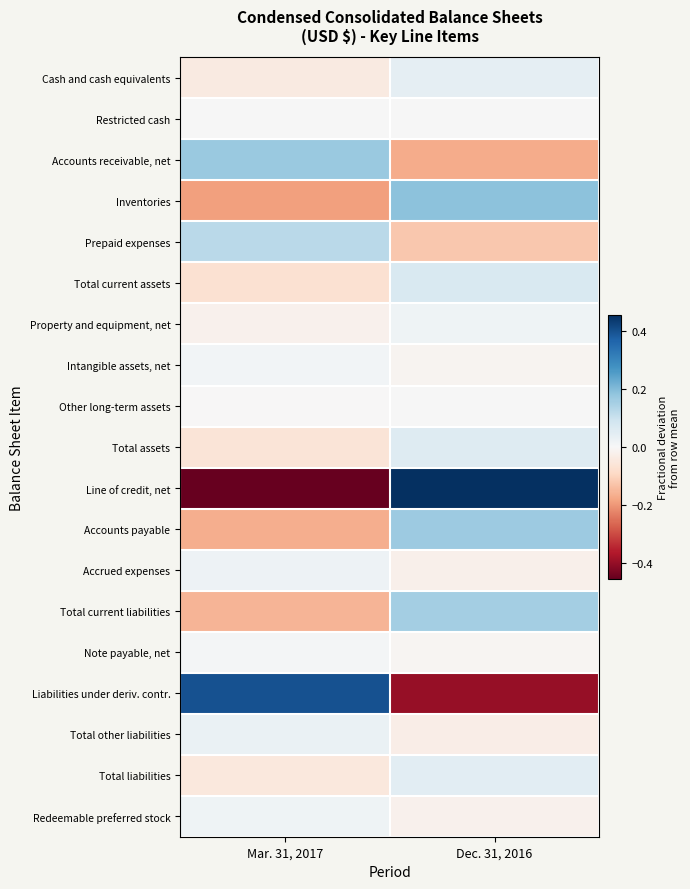

Reading right to left, extract all data points from this chart.

Cash and cash equivalents: Dec. 31, 2016=0.0	Mar. 31, 2017=-0.0
Restricted cash: Dec. 31, 2016=0.0	Mar. 31, 2017=0.0
Accounts receivable, net: Dec. 31, 2016=-0.2	Mar. 31, 2017=0.2
Inventories: Dec. 31, 2016=0.2	Mar. 31, 2017=-0.2
Prepaid expenses: Dec. 31, 2016=-0.1	Mar. 31, 2017=0.1
Total current assets: Dec. 31, 2016=0.1	Mar. 31, 2017=-0.1
Property and equipment, net: Dec. 31, 2016=0.0	Mar. 31, 2017=-0.0
Intangible assets, net: Dec. 31, 2016=-0.0	Mar. 31, 2017=0.0
Other long-term assets: Dec. 31, 2016=0.0	Mar. 31, 2017=-0.0
Total assets: Dec. 31, 2016=0.1	Mar. 31, 2017=-0.1
Line of credit, net: Dec. 31, 2016=0.5	Mar. 31, 2017=-0.5
Accounts payable: Dec. 31, 2016=0.2	Mar. 31, 2017=-0.2
Accrued expenses: Dec. 31, 2016=-0.0	Mar. 31, 2017=0.0
Total current liabilities: Dec. 31, 2016=0.2	Mar. 31, 2017=-0.2
Note payable, net: Dec. 31, 2016=-0.0	Mar. 31, 2017=0.0
Liabilities under deriv. contr.: Dec. 31, 2016=-0.4	Mar. 31, 2017=0.4
Total other liabilities: Dec. 31, 2016=-0.0	Mar. 31, 2017=0.0
Total liabilities: Dec. 31, 2016=0.0	Mar. 31, 2017=-0.0
Redeemable preferred stock: Dec. 31, 2016=-0.0	Mar. 31, 2017=0.0